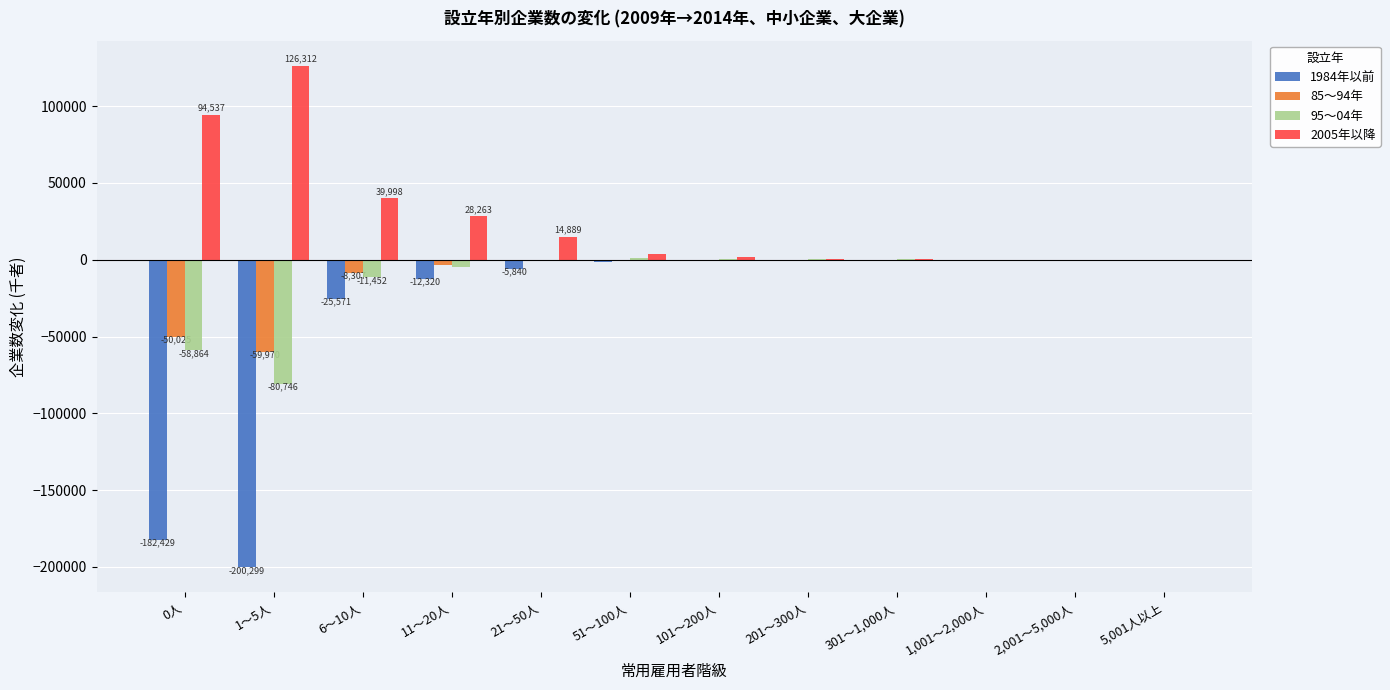

Is the value of 85～94年 at 6～10人 greater than the value of 2005年以降 at 301～1,000人?

No